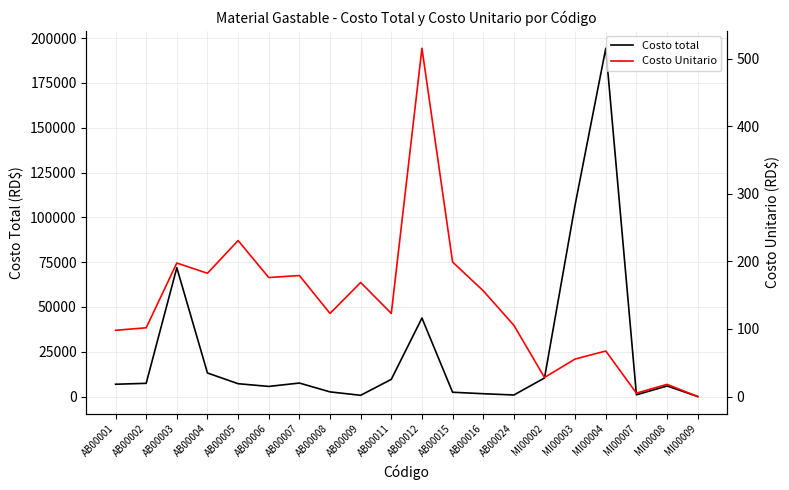

At how many categories does at least one series exceed 76550?

2